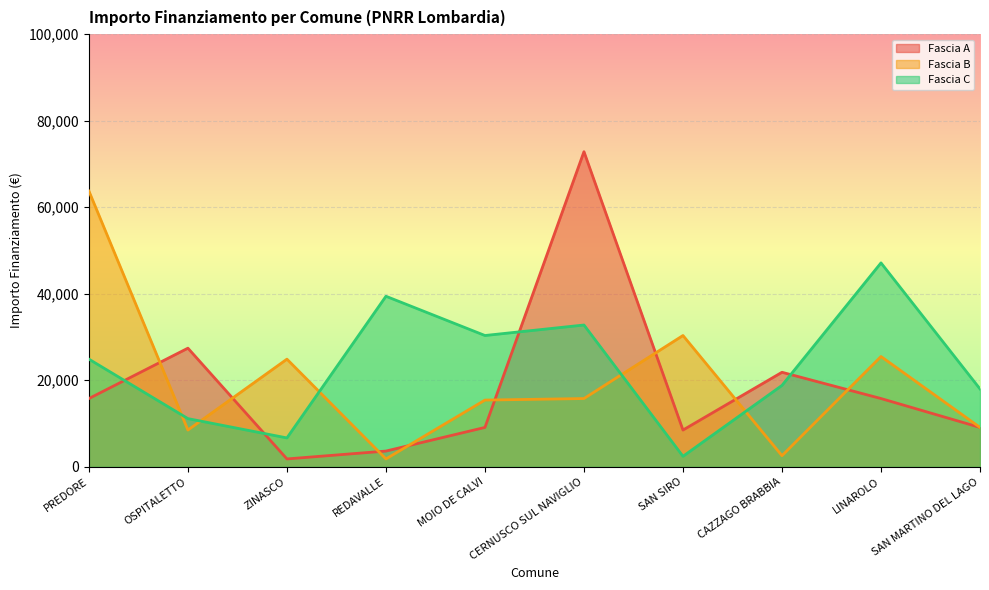

List the labels in order of Fascia A value, largest first.

CERNUSCO SUL NAVIGLIO, OSPITALETTO, CAZZAGO BRABBIA, PREDORE, LINAROLO, MOIO DE CALVI, SAN MARTINO DEL LAGO, SAN SIRO, REDAVALLE, ZINASCO